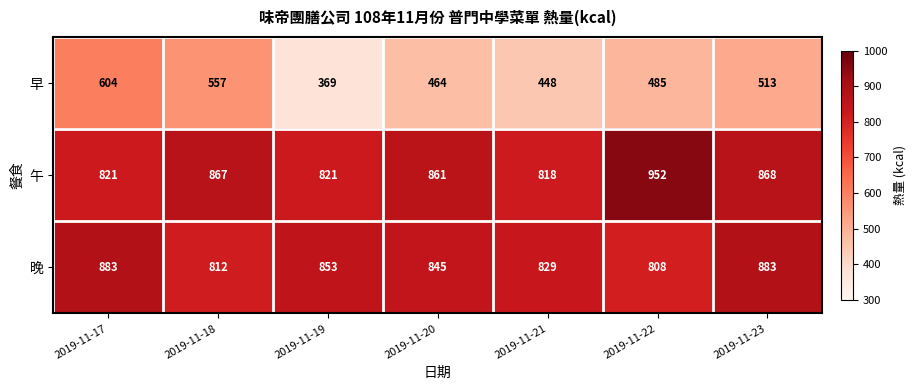

What is the minimum value shown in the chart?

369